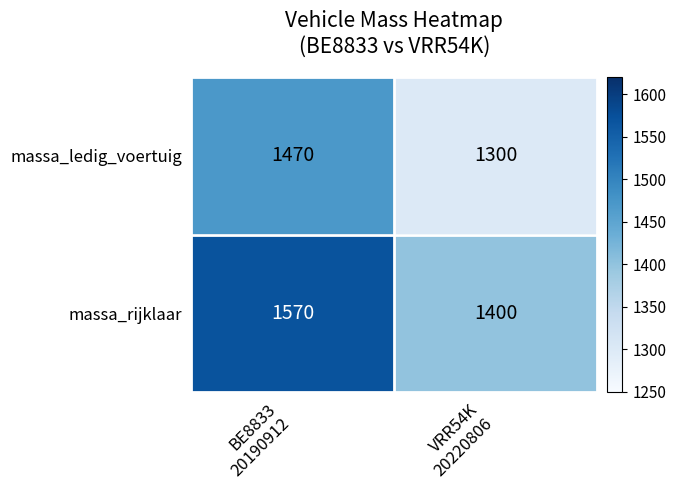

What is the difference between the maximum and minimum values in the massa_ledig_voertuig series?

170